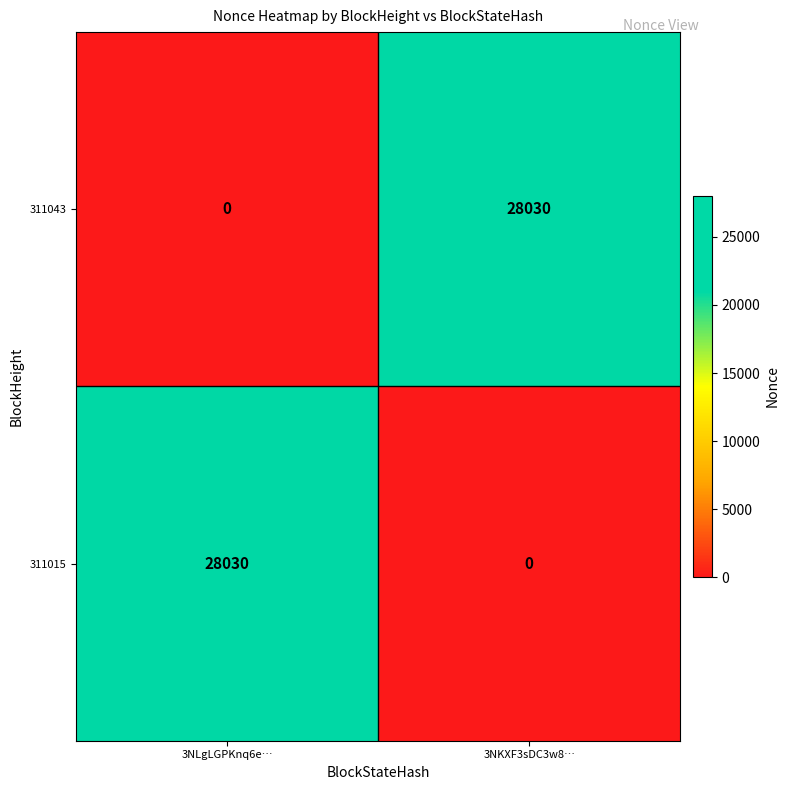

At 3NLgLGPKnq6e…, list the series in order from largest to smallest.

311015, 311043